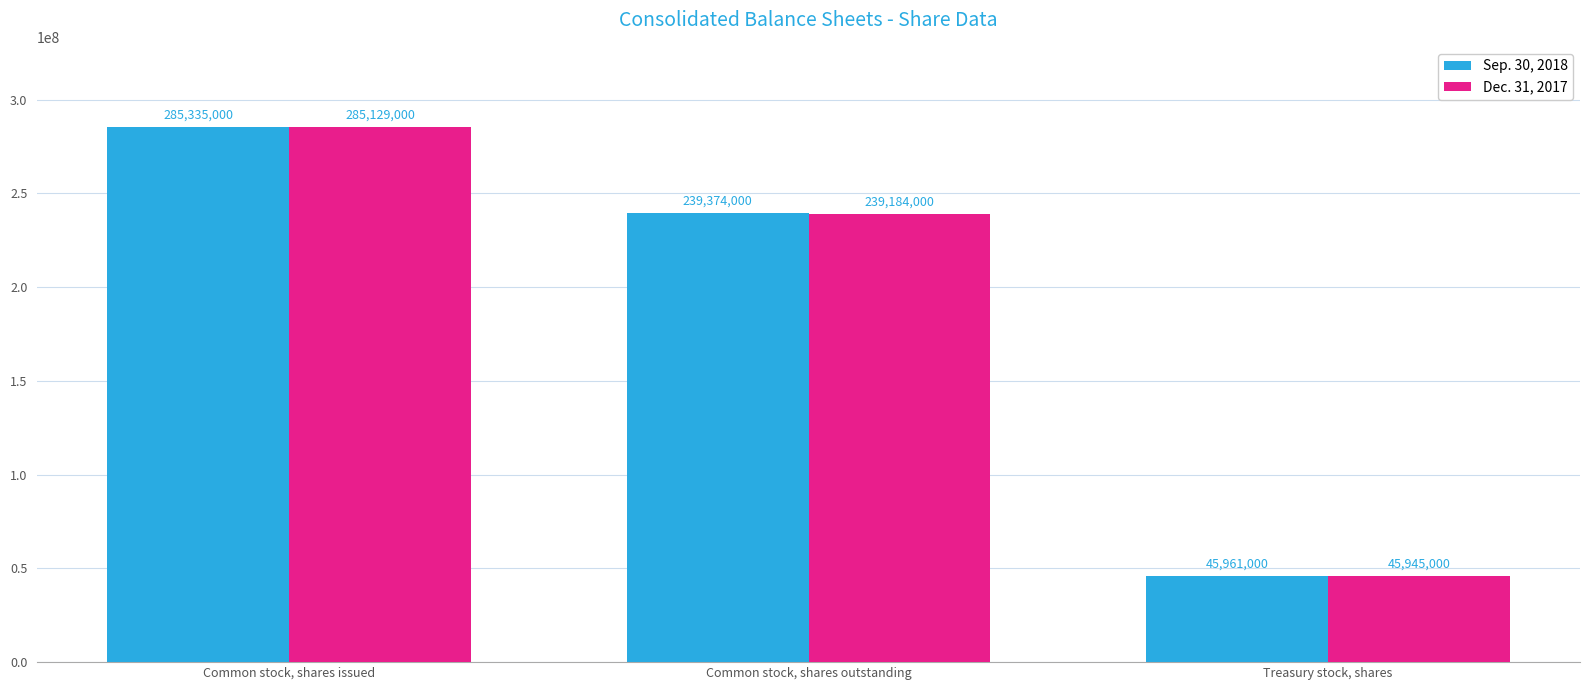

Which series has the largest total across all categories?

Sep. 30, 2018